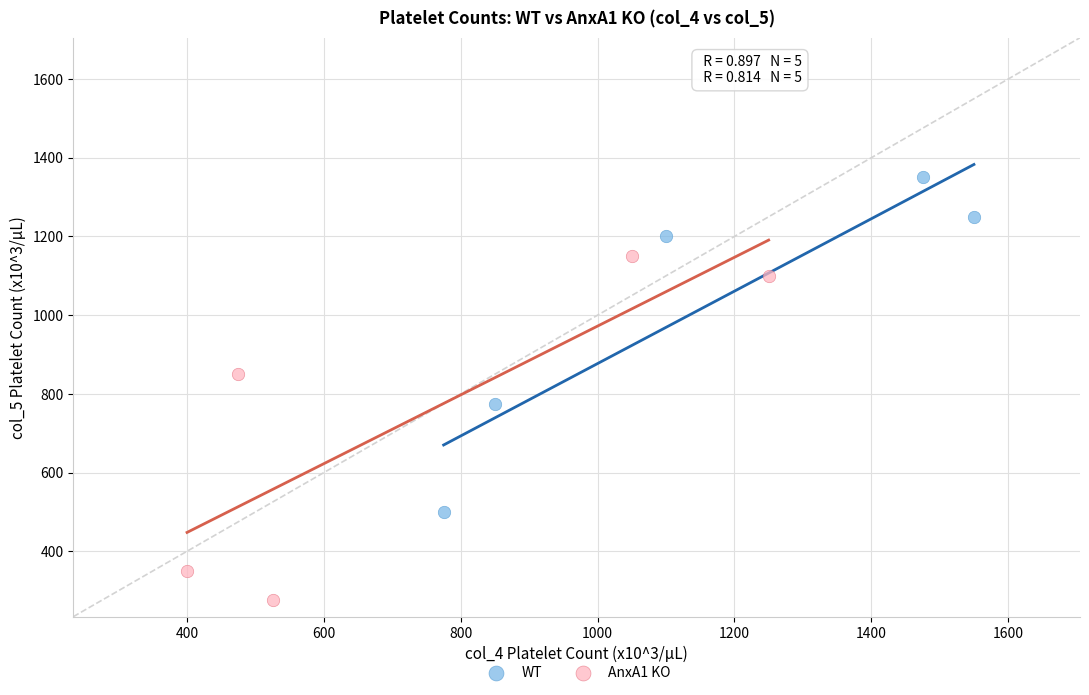

Which series reaches the minimum Y coordinate?

AnxA1 KO